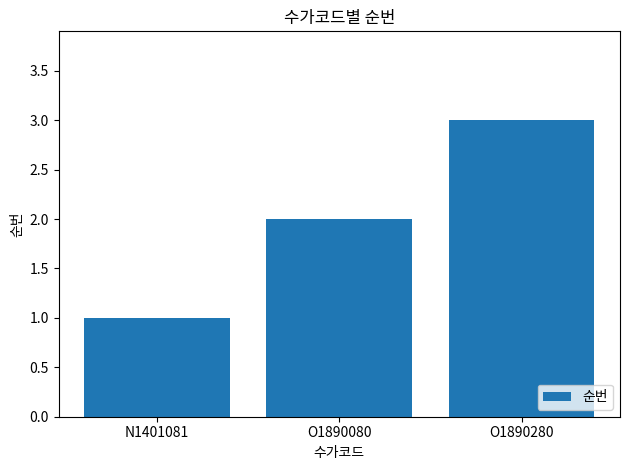

Reading right to left, extract all data points from this chart.

3	2	1